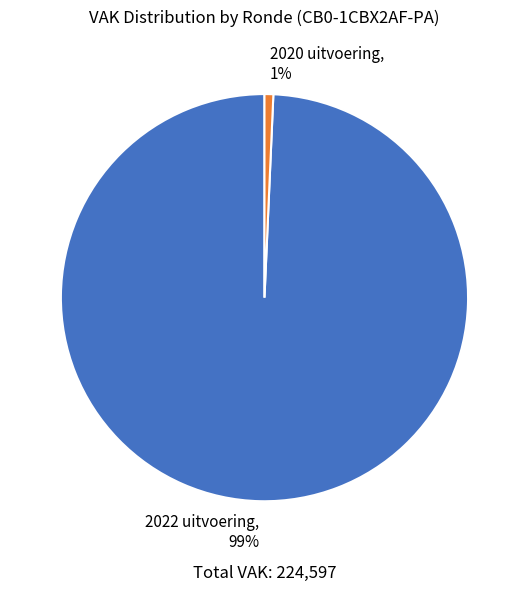

Between 2020 uitvoering and 2022 uitvoering, which is larger?

2022 uitvoering